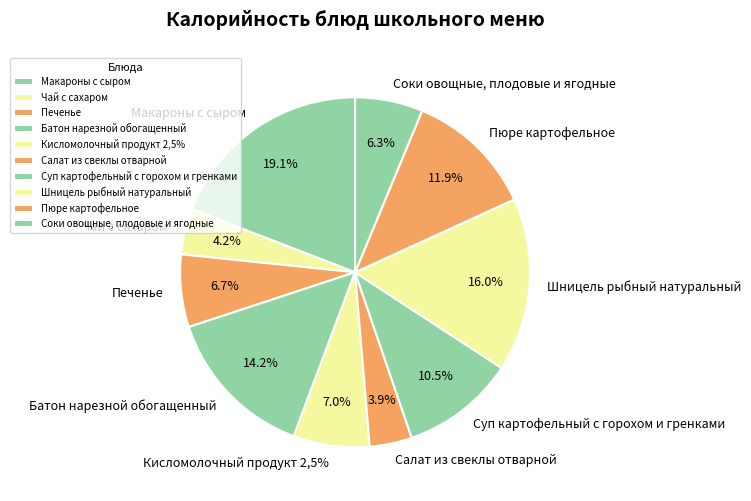

Which slice is the smallest?

Салат из свеклы отварной